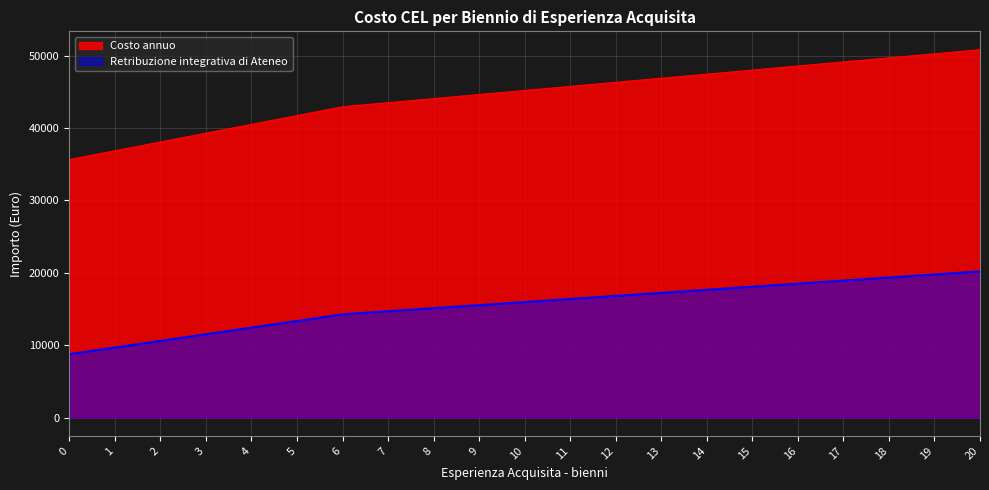

Reading right to left, what are all the values shown in this chart?

Retribuzione integrativa di Ateneo: 20=20191.2	19=19767.0	18=19342.8	17=18918.5	16=18494.3	15=18070.1	14=17645.9	13=17221.7	12=16797.5	11=16373.3	10=15949.1	9=15524.9	8=15100.7	7=14676.5	6=14252.2	5=13335.0	4=12417.8	3=11500.6	2=10583.4	1=9666.2	0=8749.0
Costo annuo: 20=50817.8	19=50254.9	18=49692.0	17=49129.0	16=48566.1	15=48003.2	14=47440.3	13=46877.3	12=46314.4	11=45751.5	10=45188.6	9=44625.6	8=44062.7	7=43499.8	6=42936.9	5=41719.7	4=40502.6	3=39285.5	2=38068.4	1=36851.2	0=35634.1